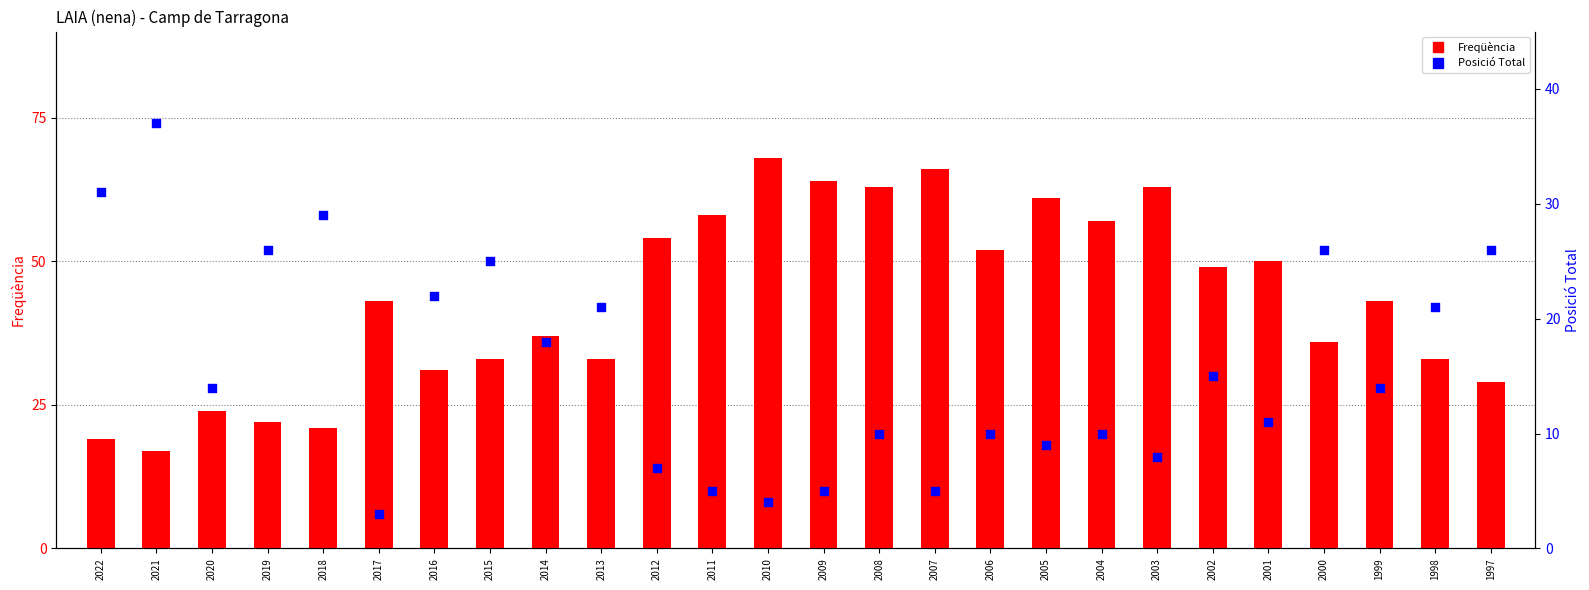

At how many categories does at least one series exceed 47?

12